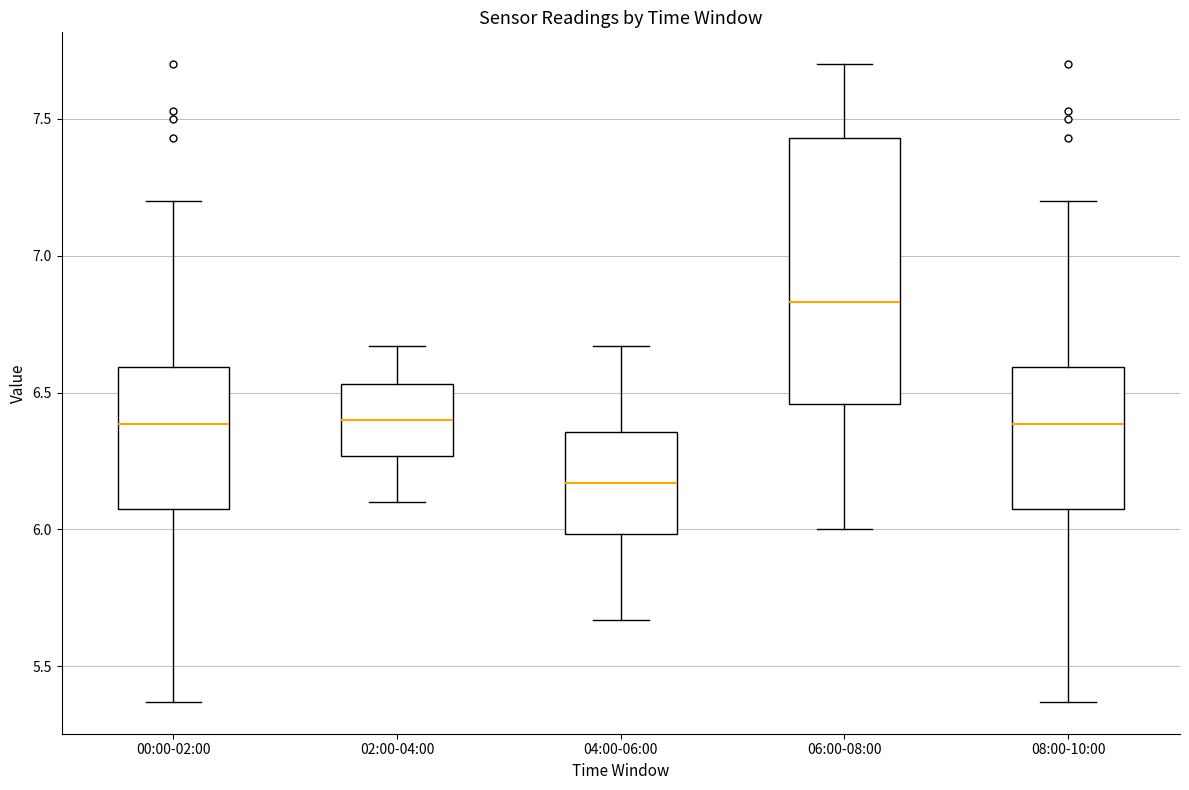

Which box is the tallest, from its lower edge to its upper edge?

06:00-08:00